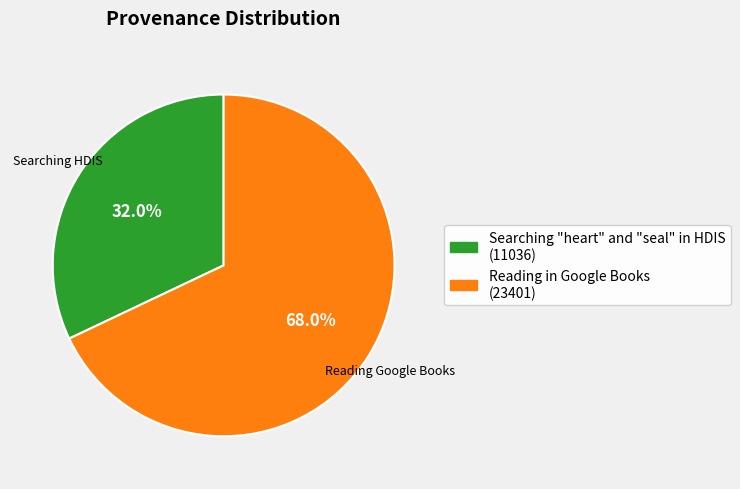

What is the largest slice in the pie chart?

Reading in Google Books